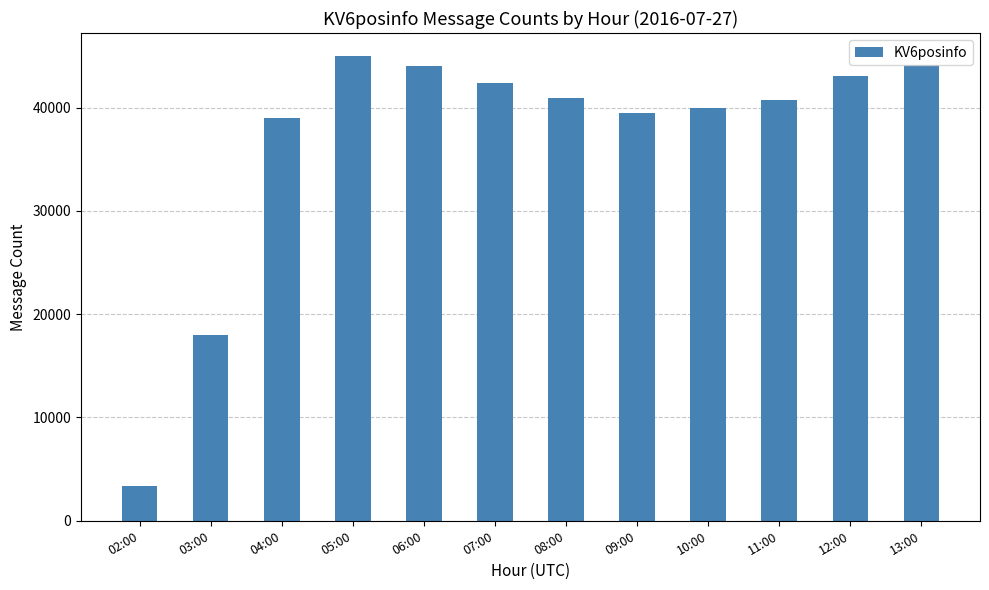

How many categories are shown in the chart?

12